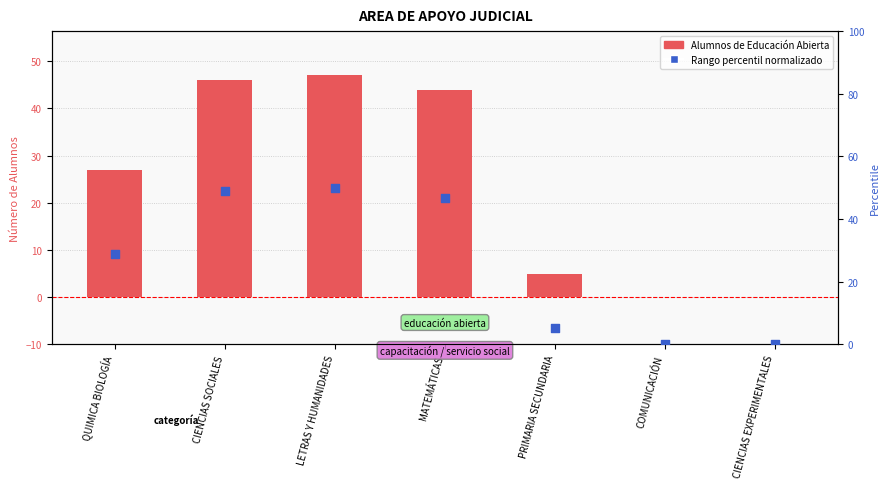

Which series has the largest total across all categories?

Percentile rank within the sample